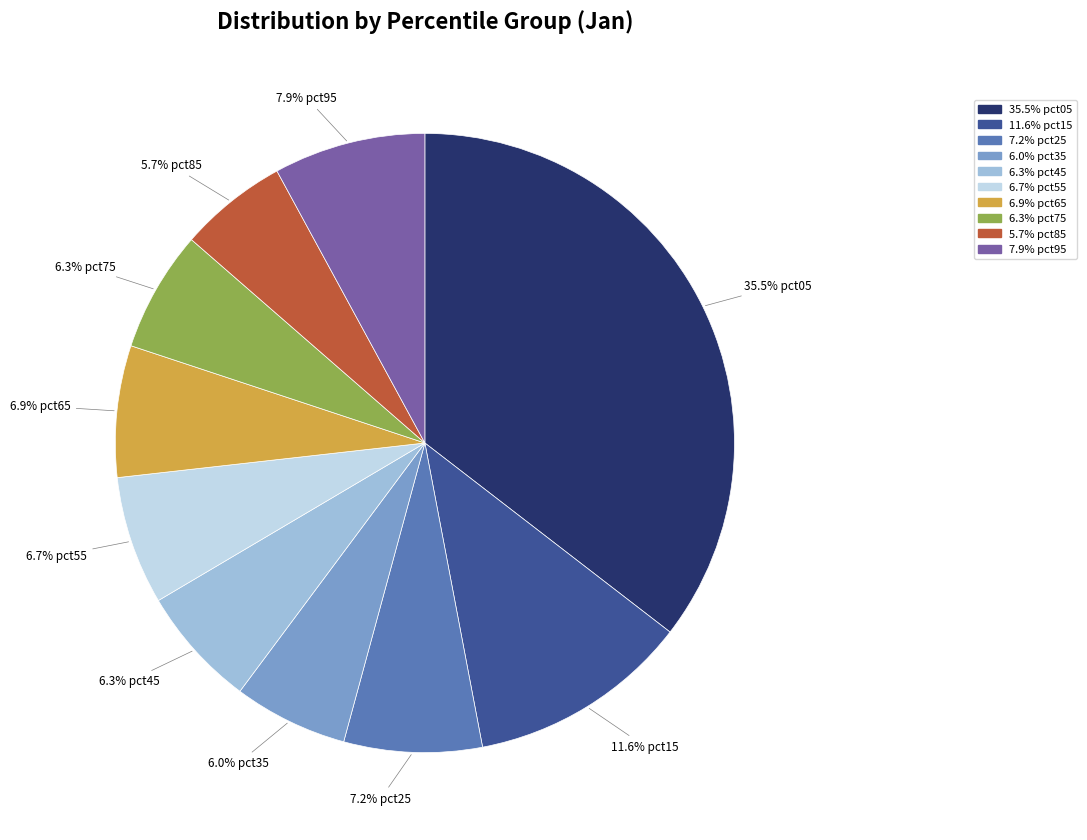

Does any single category account for the majority?

No